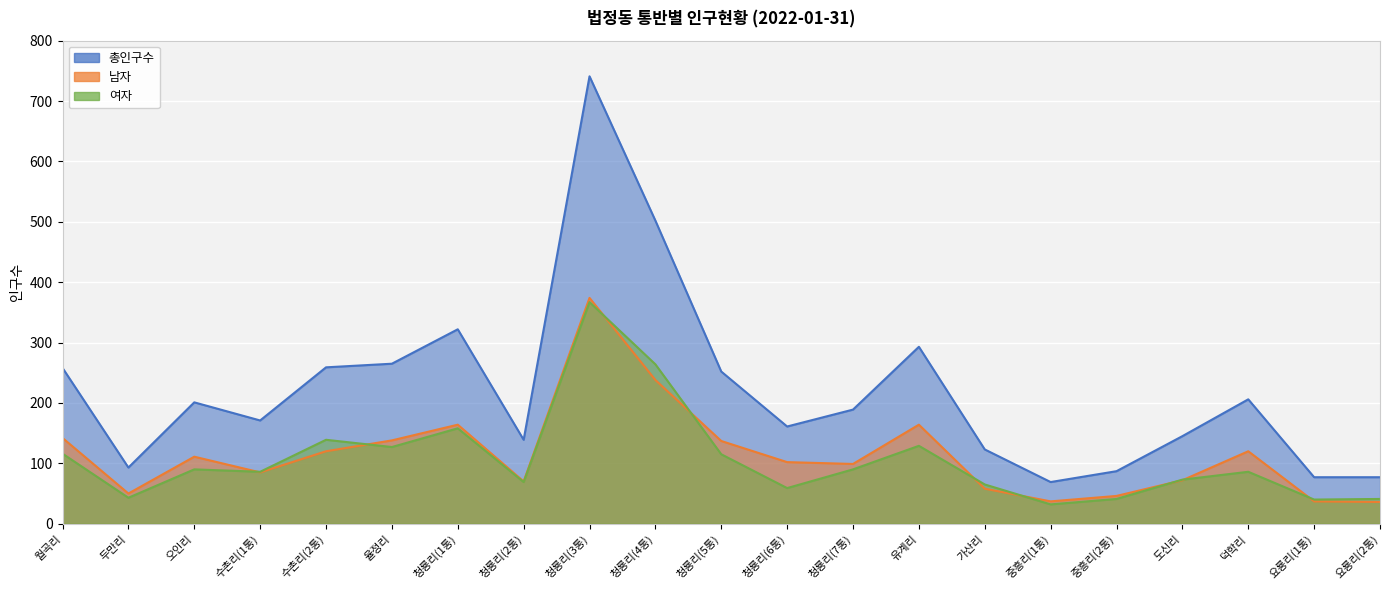

True or false: 총인구수 has more than 0 interior local peaks.

True